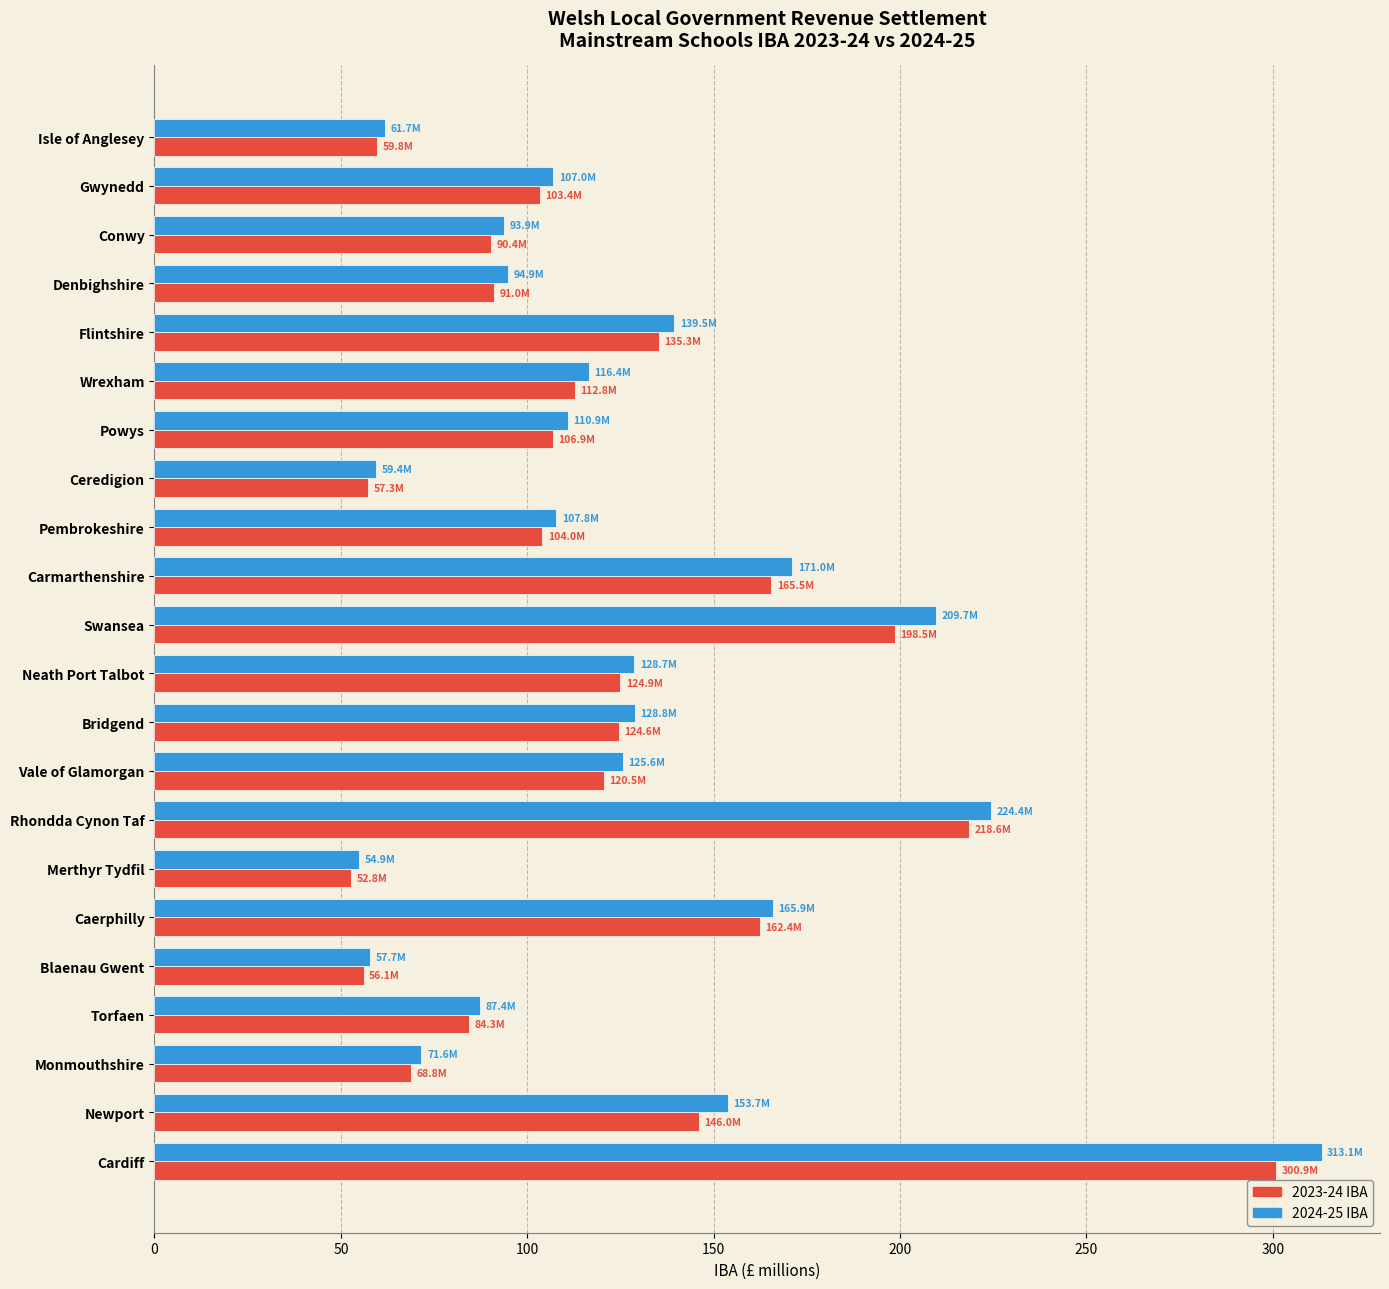

What is the sum of all 2023-24 IBA values?

2684.6